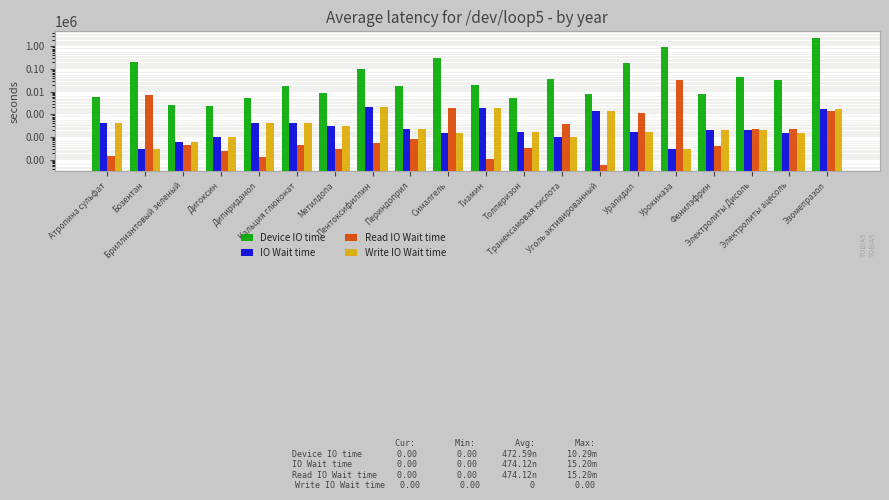

How many values in the Write IO Wait time series are below 200?

9